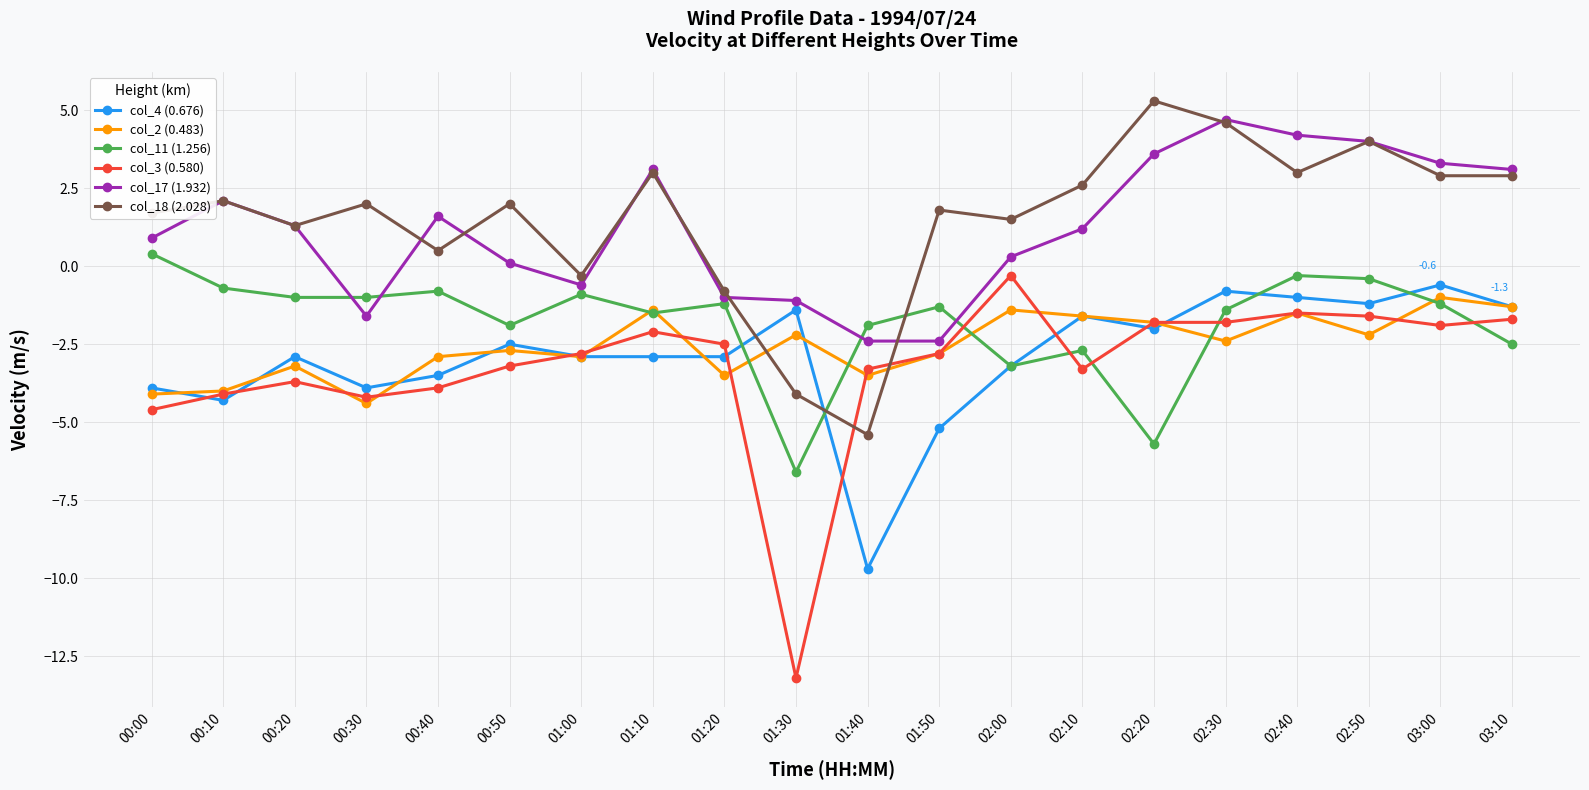

Which category has the highest value in the col_2 (0.483) series?

03:00